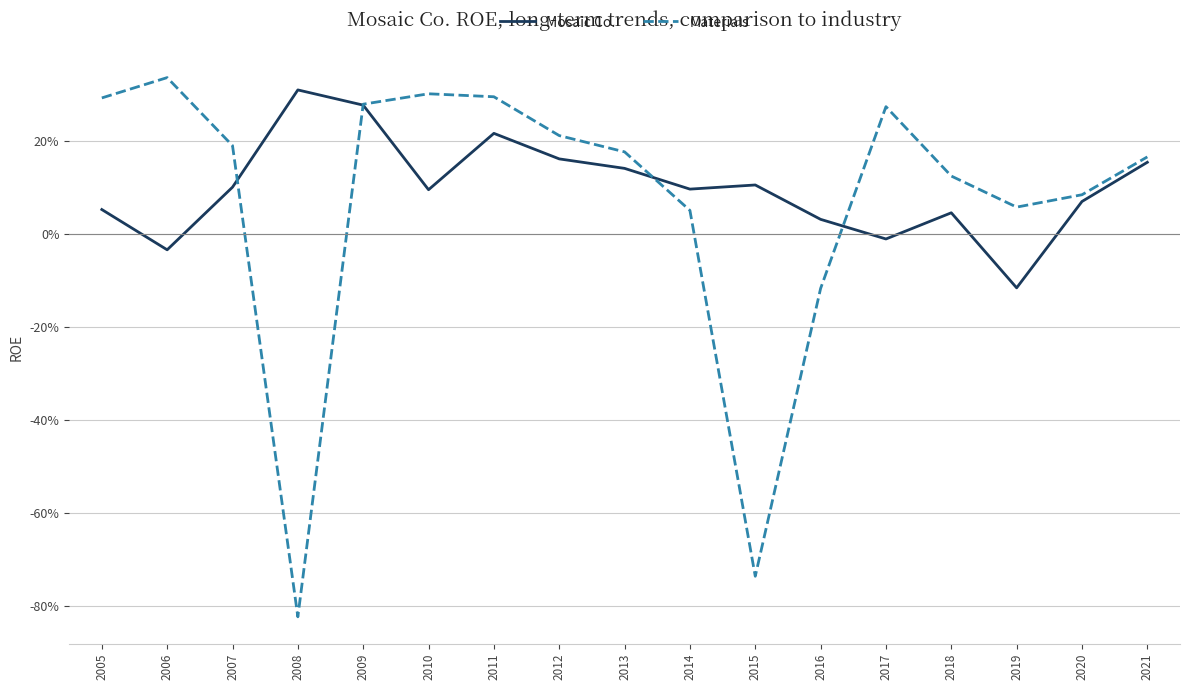

What are all the series names shown in the legend?

Mosaic Co., Materials